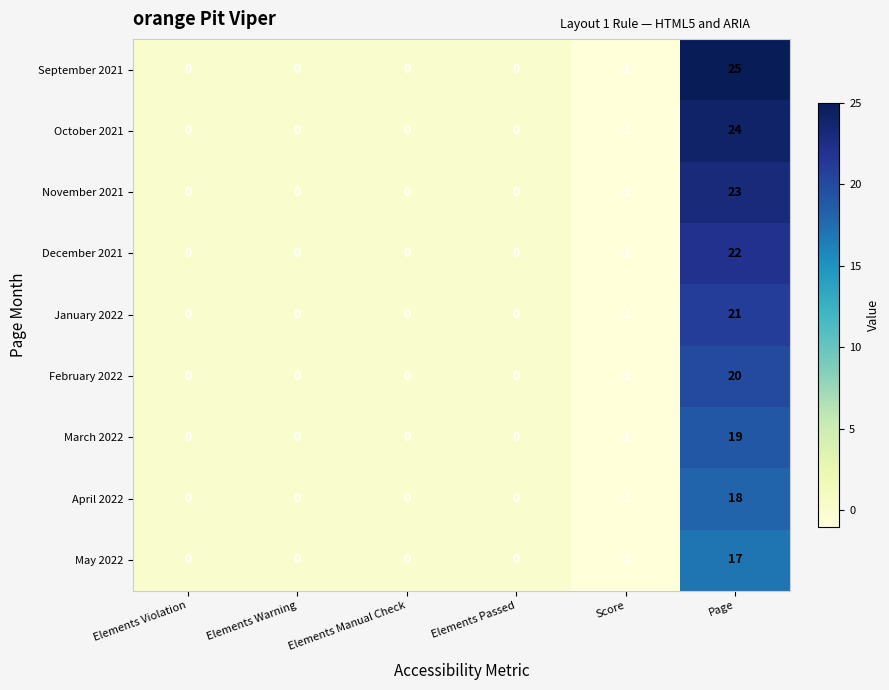

Which series has the largest total across all categories?

September 2021